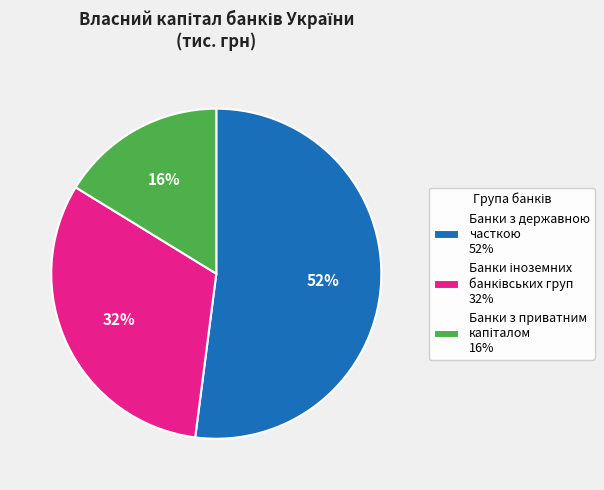

Does any single category account for the majority?

Yes